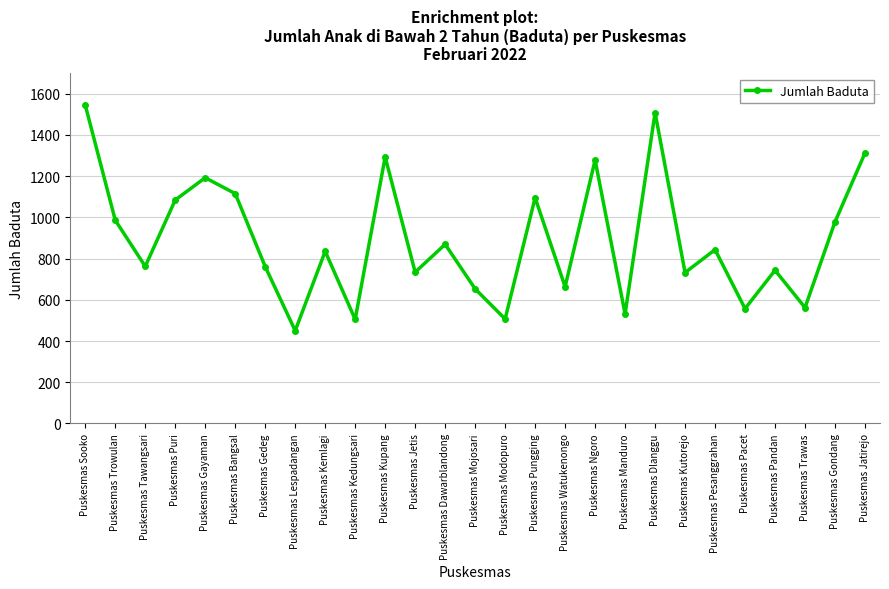

How many interior local valleys (lower than both neighbors) does the data have?

10